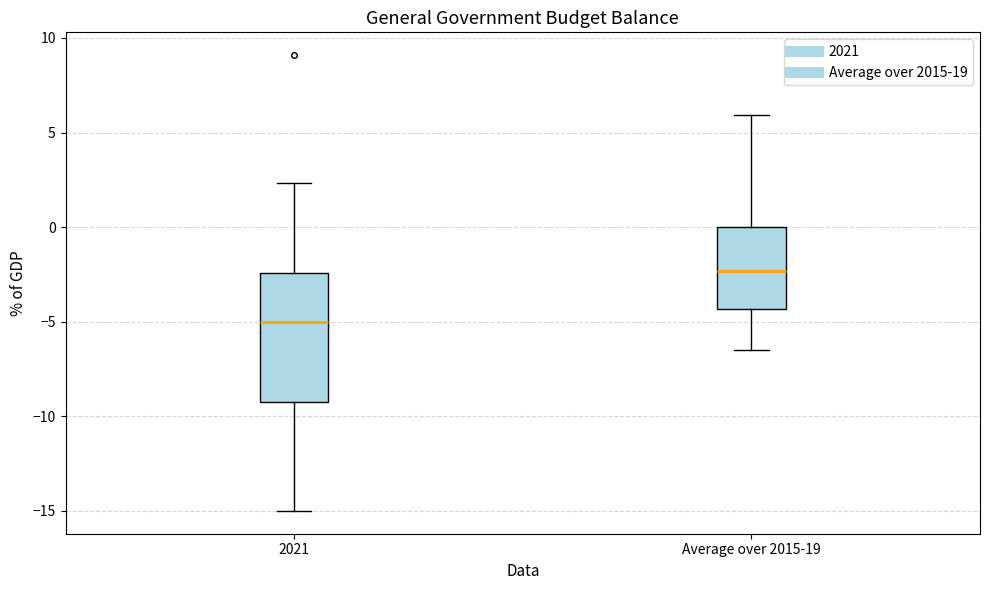

Comparing the boxes themselves (not the whiskers), which one is the tallest?

2021